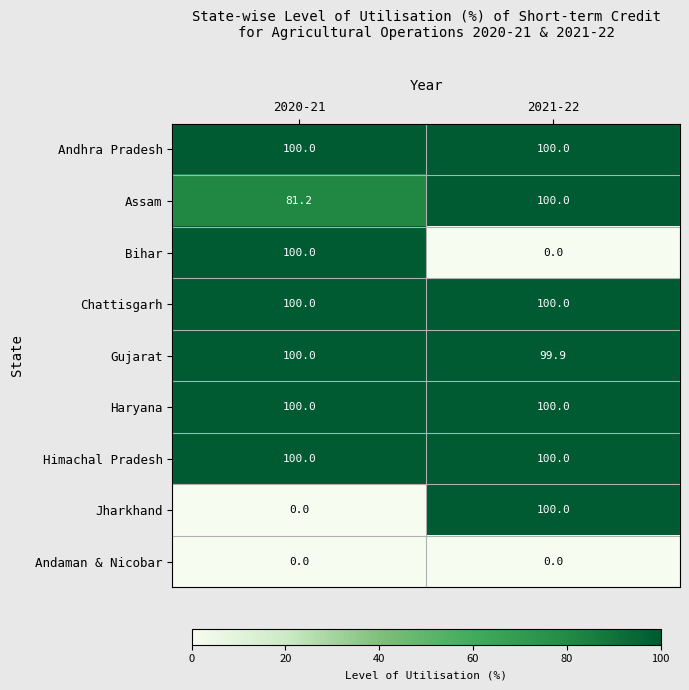

At which category is the sum across all series the highest?

2021-22